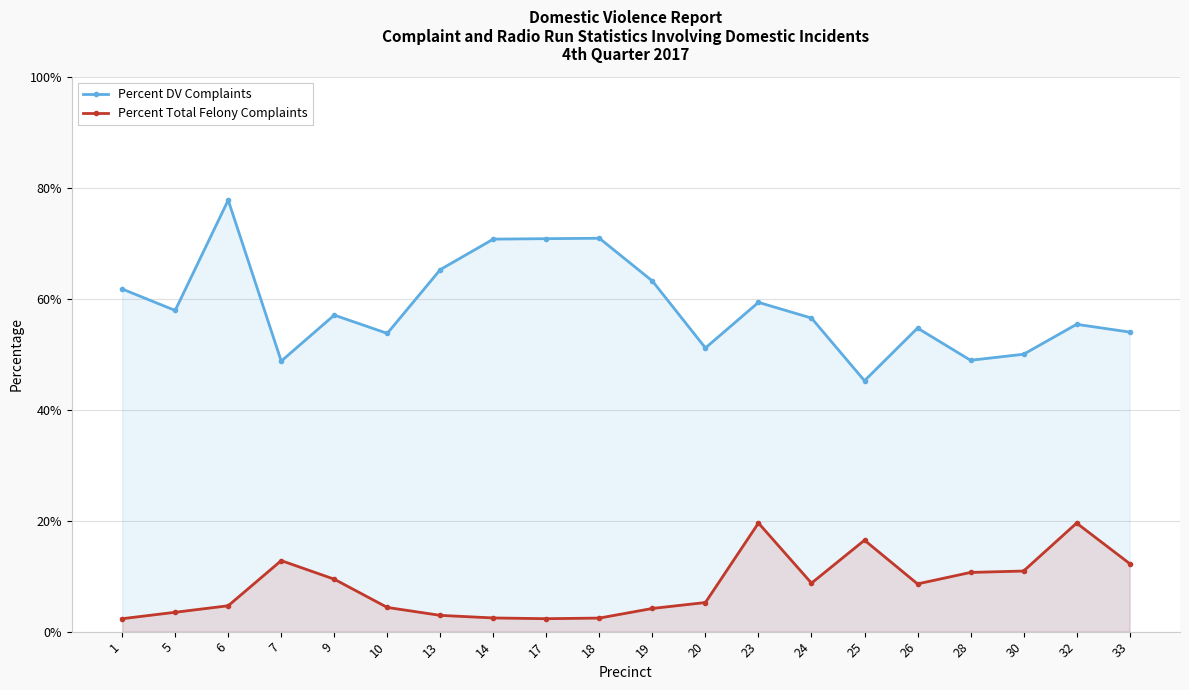

Reading right to left, transcribe all the data shown in this chart.

Percent DV Complaints: 33=0.5	32=0.6	30=0.5	28=0.5	26=0.5	25=0.5	24=0.6	23=0.6	20=0.5	19=0.6	18=0.7	17=0.7	14=0.7	13=0.7	10=0.5	9=0.6	7=0.5	6=0.8	5=0.6	1=0.6
Percent Total Felony Complaints: 33=0.1	32=0.2	30=0.1	28=0.1	26=0.1	25=0.2	24=0.1	23=0.2	20=0.1	19=0.0	18=0.0	17=0.0	14=0.0	13=0.0	10=0.0	9=0.1	7=0.1	6=0.0	5=0.0	1=0.0